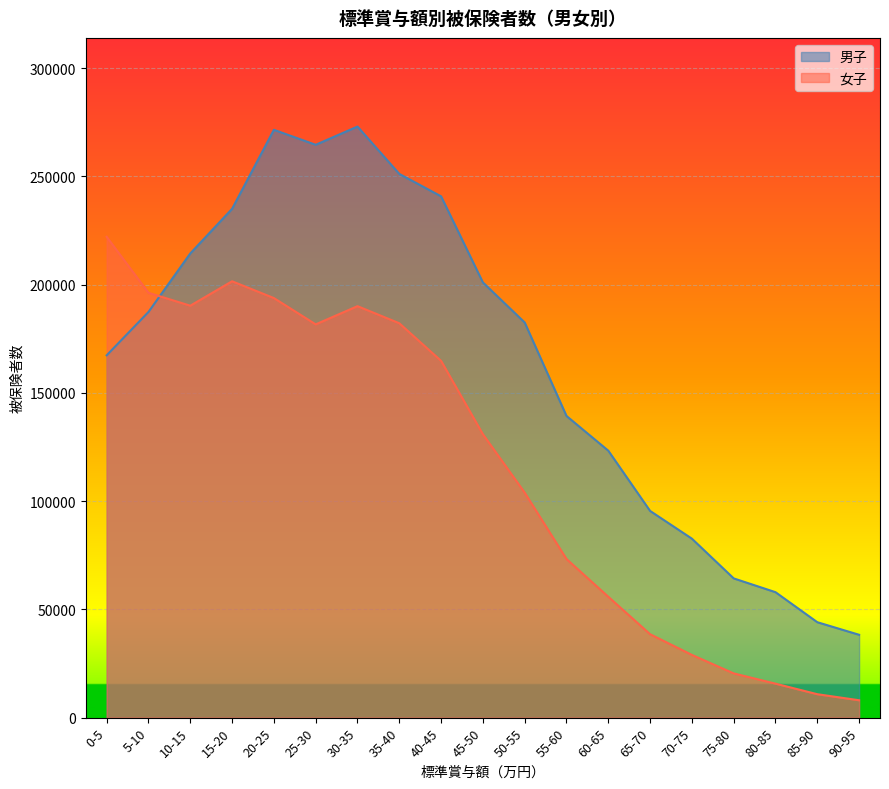

Where do 女子 and 男子 first cross each other?

5-10 and 10-15